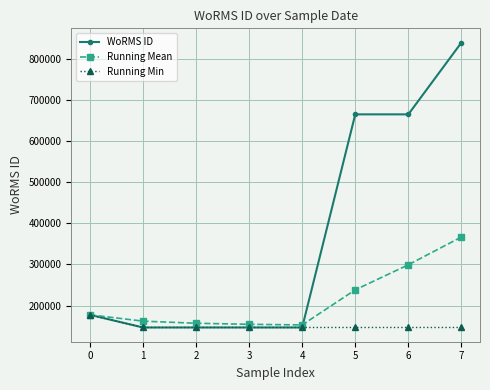

What is the maximum value shown in the chart?

839906.0